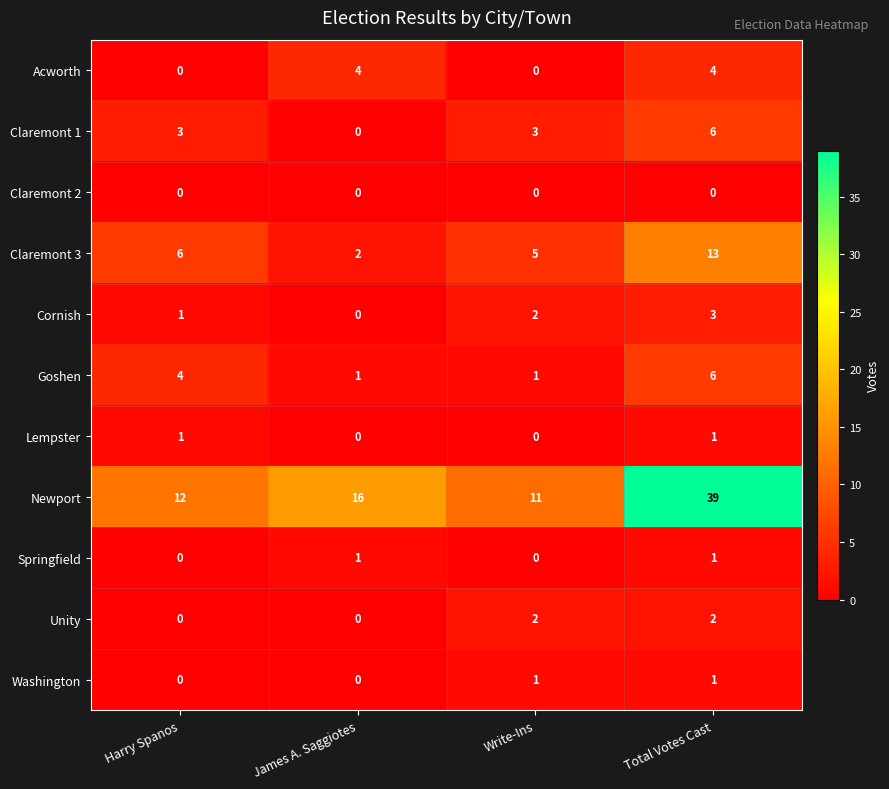

Which series has the largest range (max minus min)?

Newport